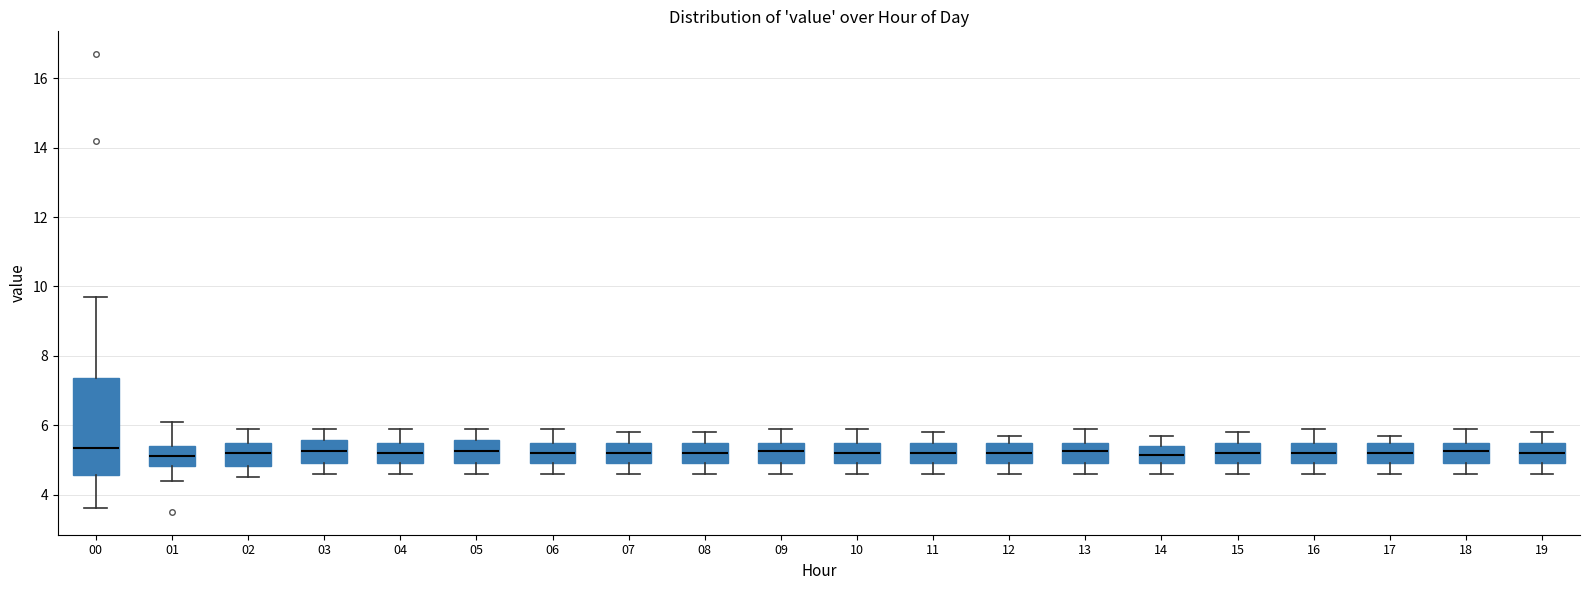

Where is the upper edge of the box at x = 04 on the y-axis? The values are not printed on the chart, so give them approximately, as read against the axis.

5.4